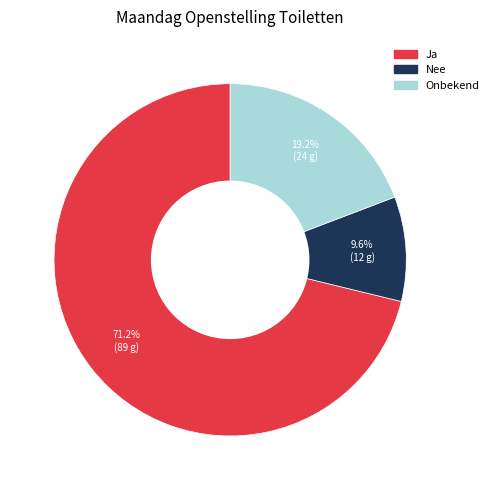

Is there a majority slice in this chart?

Yes